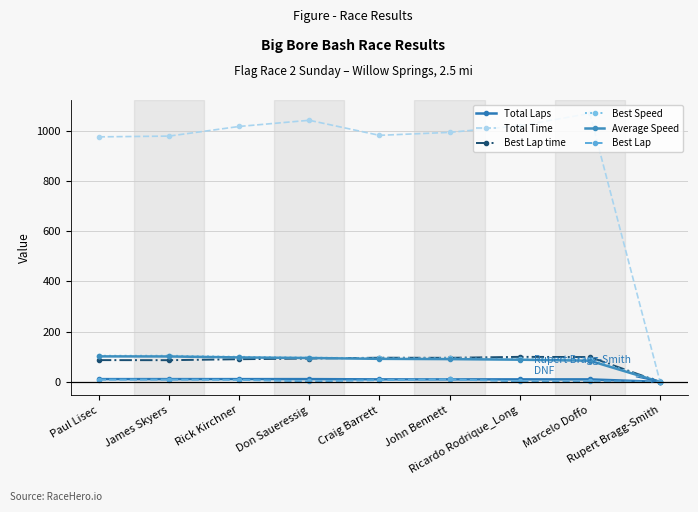

At which label does Average Speed reach its minimum?

Rupert Bragg-Smith